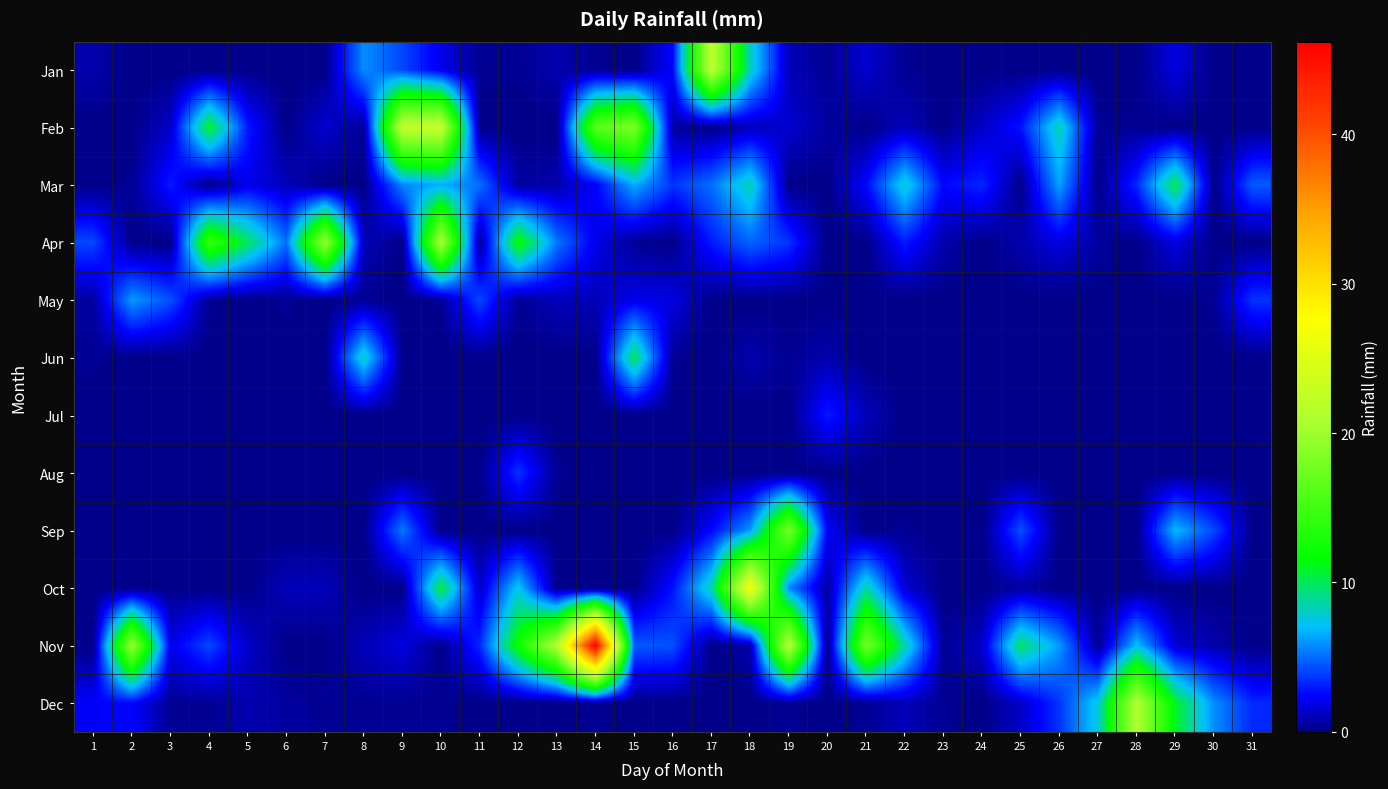

Reading left to right, list all the values displayed in this chart.

Jan: 1=0.8	2=0.0	3=0.0	4=0.0	5=0.0	6=0.0	7=0.0	8=5.8	9=4.1	10=2.0	11=0.2	12=0.2	13=0.8	14=0.2	15=0.0	16=2.5	17=22.1	18=8.1	19=1.0	20=0.2	21=1.5	22=0.2	23=0.0	24=0.0	25=0.0	26=0.0	27=0.0	28=0.0	29=1.8	30=0.0	31=0.0
Feb: 1=0.0	2=0.0	3=1.3	4=10.9	5=3.0	6=0.0	7=1.5	8=0.2	9=22.4	10=22.9	11=0.0	12=0.0	13=0.0	14=16.3	15=18.3	16=0.5	17=0.0	18=1.0	19=1.5	20=0.5	21=0.0	22=1.0	23=0.0	24=1.3	25=2.8	26=8.4	27=0.2	28=0.2	29=0.0	30=0.0	31=0.0
Mar: 1=0.0	2=0.2	3=3.0	4=0.0	5=2.0	6=1.0	7=0.0	8=0.0	9=5.6	10=6.6	11=5.1	12=0.5	13=0.8	14=2.3	15=6.6	16=3.6	17=5.1	18=8.4	19=0.0	20=0.0	21=2.5	22=7.9	23=2.5	24=3.3	25=0.0	26=6.3	27=0.0	28=3.3	29=10.2	30=0.0	31=4.6
Apr: 1=4.1	2=0.0	3=0.0	4=14.5	5=9.9	6=5.1	7=19.6	8=1.0	9=0.0	10=20.8	11=0.2	12=11.9	13=5.3	14=2.0	15=0.2	16=0.0	17=3.0	18=4.8	19=3.6	20=0.0	21=0.0	22=3.0	23=0.8	24=0.0	25=0.8	26=1.8	27=0.5	28=0.0	29=1.8	30=0.0	31=0.0
May: 1=0.5	2=6.1	3=4.3	4=0.2	5=0.0	6=0.2	7=0.0	8=0.2	9=0.0	10=0.2	11=4.1	12=0.2	13=1.0	14=1.0	15=2.0	16=1.8	17=0.0	18=0.0	19=0.0	20=0.0	21=0.0	22=0.0	23=0.0	24=0.0	25=0.0	26=0.0	27=0.0	28=0.0	29=0.0	30=0.2	31=3.6
Jun: 1=0.2	2=0.0	3=0.0	4=0.0	5=0.0	6=0.0	7=0.0	8=8.1	9=0.0	10=0.0	11=0.0	12=0.0	13=0.0	14=0.0	15=9.9	16=0.2	17=0.0	18=0.8	19=0.2	20=0.8	21=0.0	22=0.0	23=0.0	24=0.0	25=0.0	26=0.0	27=0.0	28=0.0	29=0.0	30=0.0	31=0.0
Jul: 1=0.0	2=0.0	3=0.0	4=0.0	5=0.0	6=0.0	7=0.0	8=0.0	9=0.0	10=0.0	11=0.0	12=0.0	13=0.0	14=0.0	15=0.0	16=0.0	17=0.0	18=0.0	19=0.0	20=3.0	21=1.0	22=0.0	23=0.0	24=0.0	25=0.0	26=0.0	27=0.0	28=0.0	29=0.0	30=0.0	31=0.0
Aug: 1=0.0	2=0.0	3=0.0	4=0.0	5=0.0	6=0.0	7=0.0	8=0.0	9=0.0	10=0.0	11=0.0	12=3.6	13=0.2	14=0.0	15=0.0	16=0.0	17=0.0	18=0.0	19=0.0	20=0.0	21=0.0	22=0.0	23=0.0	24=0.0	25=0.0	26=0.0	27=0.0	28=0.0	29=0.0	30=0.0	31=0.0
Sep: 1=0.0	2=0.0	3=0.0	4=0.0	5=0.0	6=0.0	7=0.0	8=0.0	9=5.3	10=0.0	11=0.0	12=0.0	13=0.0	14=0.0	15=0.0	16=0.0	17=2.5	18=6.1	19=18.0	20=2.3	21=0.0	22=0.2	23=0.0	24=0.0	25=4.3	26=0.0	27=0.0	28=0.0	29=6.9	30=4.1	31=0.0
Oct: 1=0.0	2=0.0	3=0.0	4=0.0	5=0.0	6=1.0	7=1.0	8=0.0	9=0.0	10=10.4	11=1.3	12=7.4	13=0.0	14=0.0	15=0.0	16=2.8	17=8.4	18=26.7	19=5.6	20=0.5	21=8.6	22=1.5	23=0.0	24=0.0	25=0.5	26=0.0	27=0.0	28=0.0	29=0.0	30=0.0	31=0.0
Nov: 1=0.0	2=19.6	3=2.0	4=4.1	5=1.3	6=0.0	7=0.0	8=1.0	9=1.8	10=0.0	11=3.3	12=12.2	13=21.3	14=46.2	15=4.6	16=4.3	17=0.0	18=0.8	19=21.8	20=0.0	21=17.8	22=8.6	23=0.2	24=1.3	25=9.7	26=6.1	27=0.2	28=7.1	29=1.5	30=0.8	31=0.0
Dec: 1=2.3	2=2.5	3=0.2	4=0.2	5=0.8	6=0.5	7=0.2	8=0.2	9=0.2	10=0.2	11=0.0	12=0.0	13=0.0	14=0.2	15=0.0	16=0.0	17=0.0	18=0.0	19=0.2	20=0.0	21=0.2	22=1.0	23=0.2	24=0.0	25=1.3	26=3.6	27=7.6	28=21.3	29=10.9	30=5.8	31=3.3